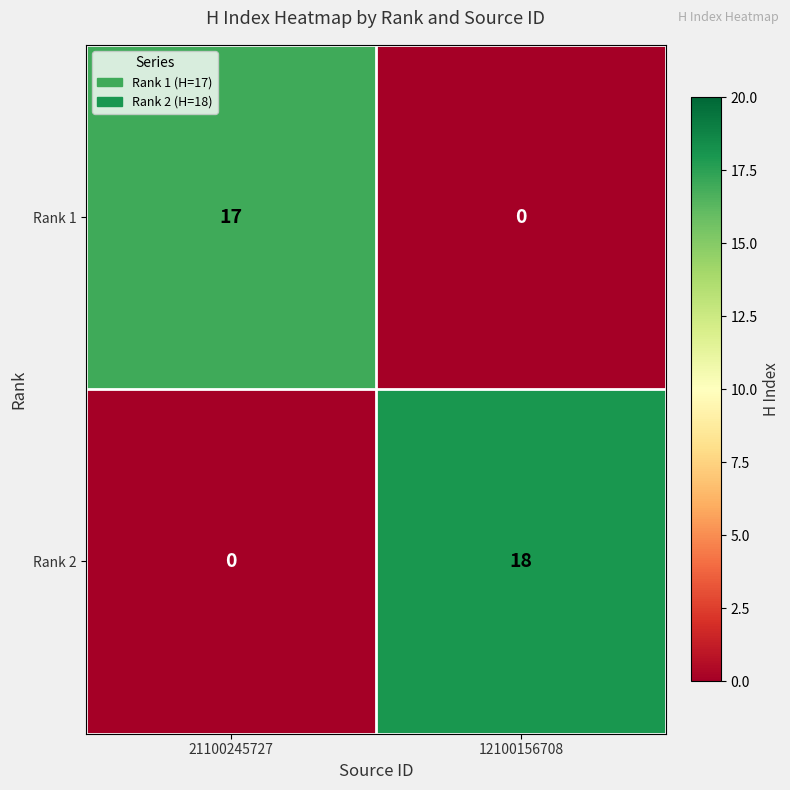

At which label is Rank 1 closest to 8?

12100156708